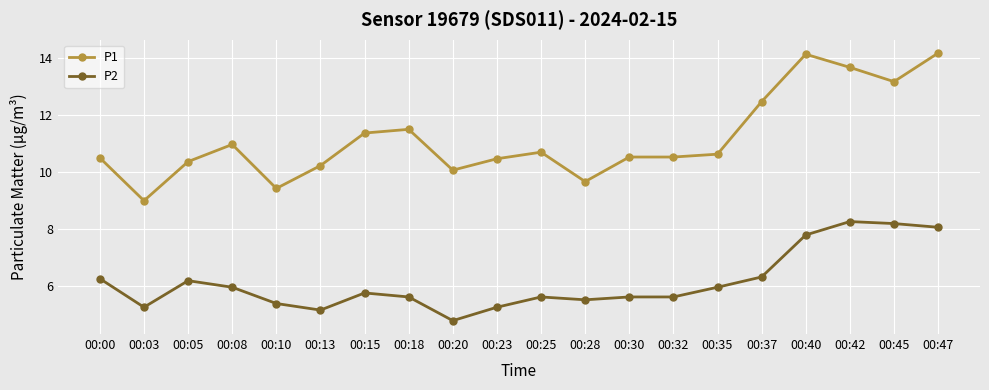

What is the difference between the P1 values at 00:03 and 00:15?

2.4